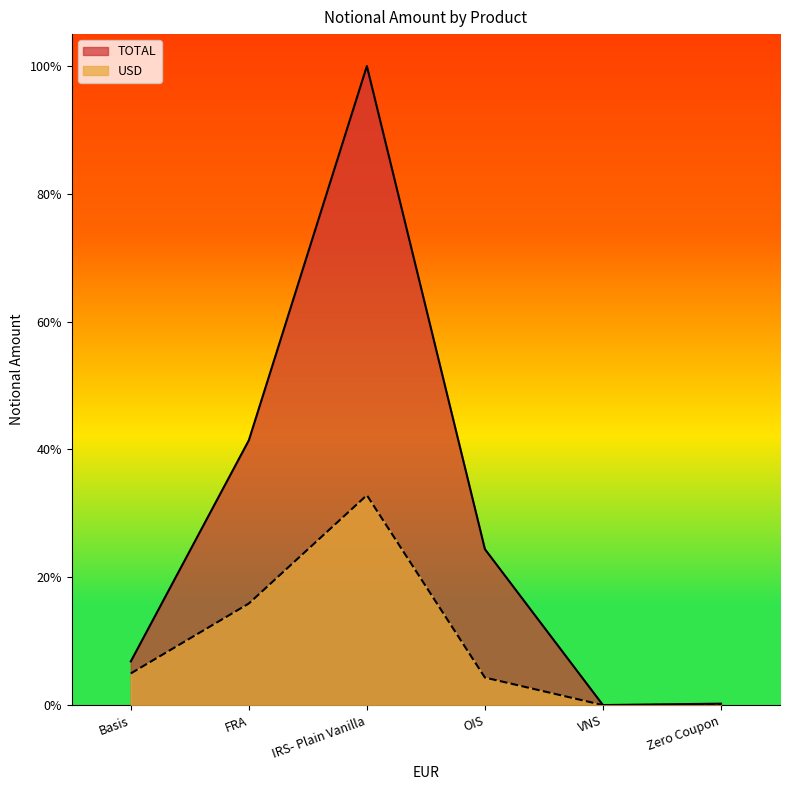

Where is TOTAL nearest to the value 50?

FRA